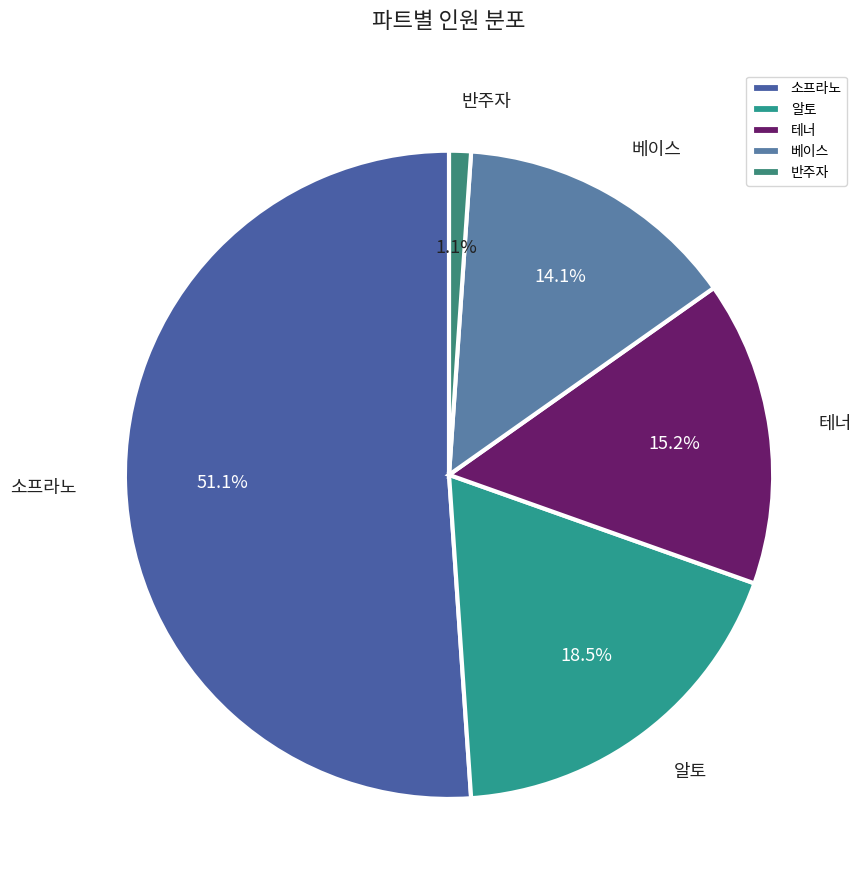

True or false: 테너 accounts for 15% of the total.

True